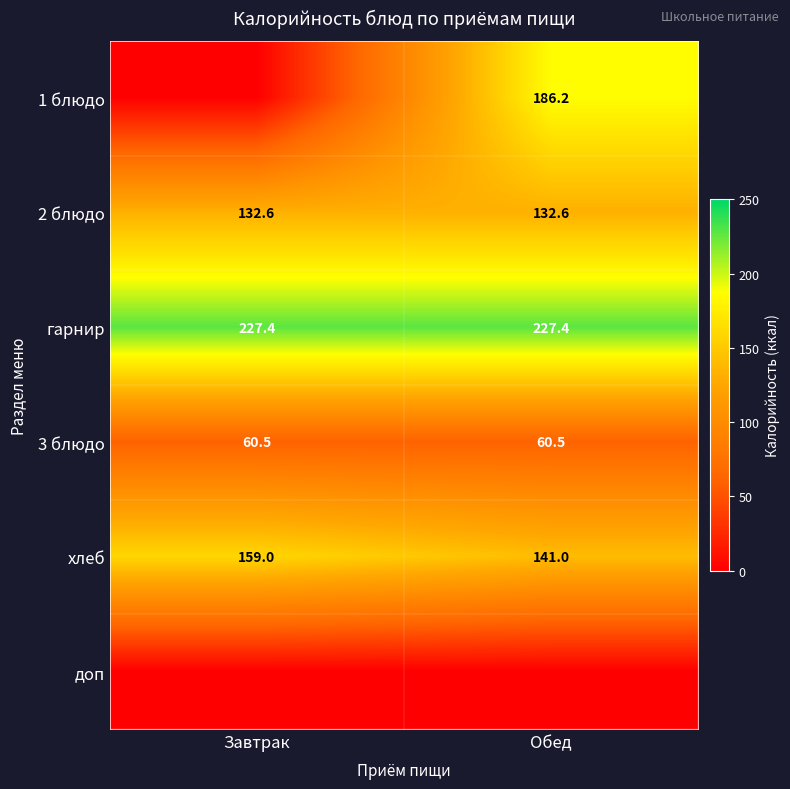

What is the difference between the highest and lowest values at Обед?

227.4